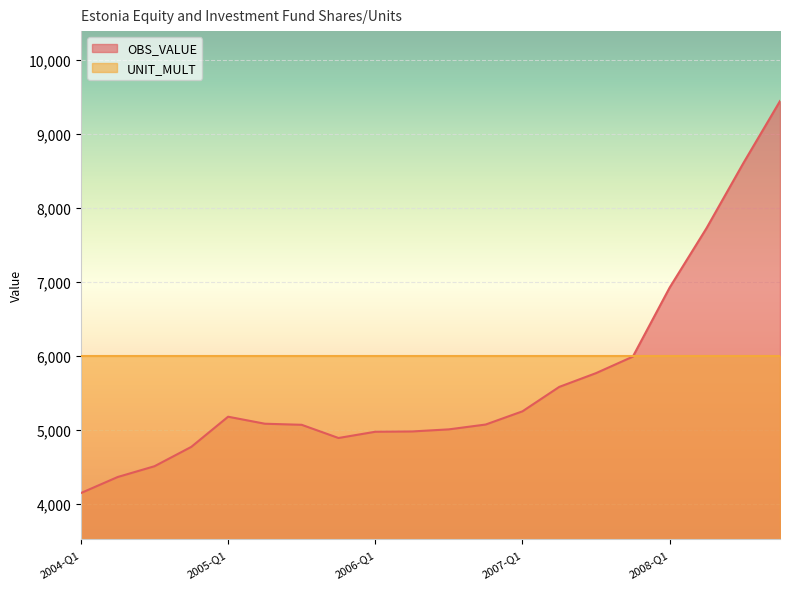

What is the maximum value shown in the chart?

9441.6